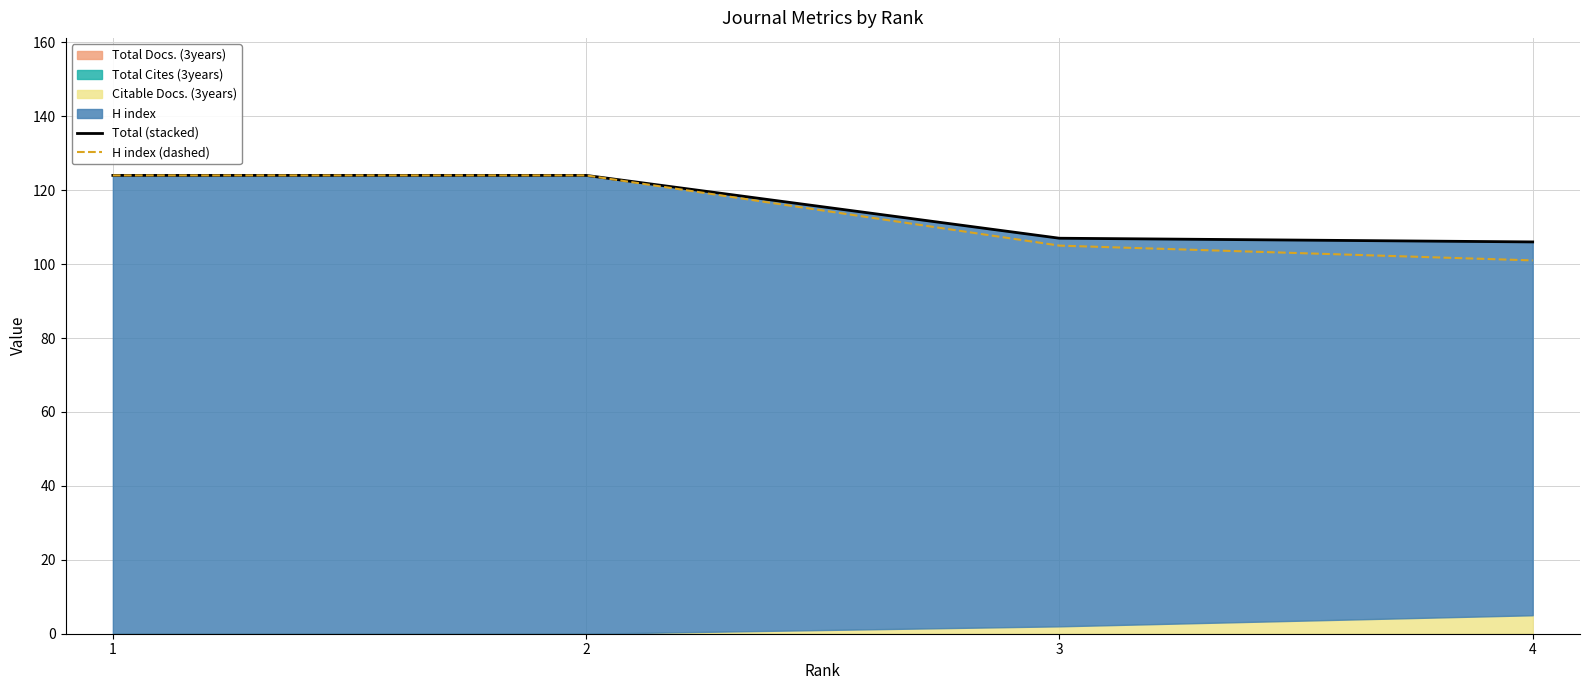

The value of H index (dashed) at 1 is 124. True or false?

True